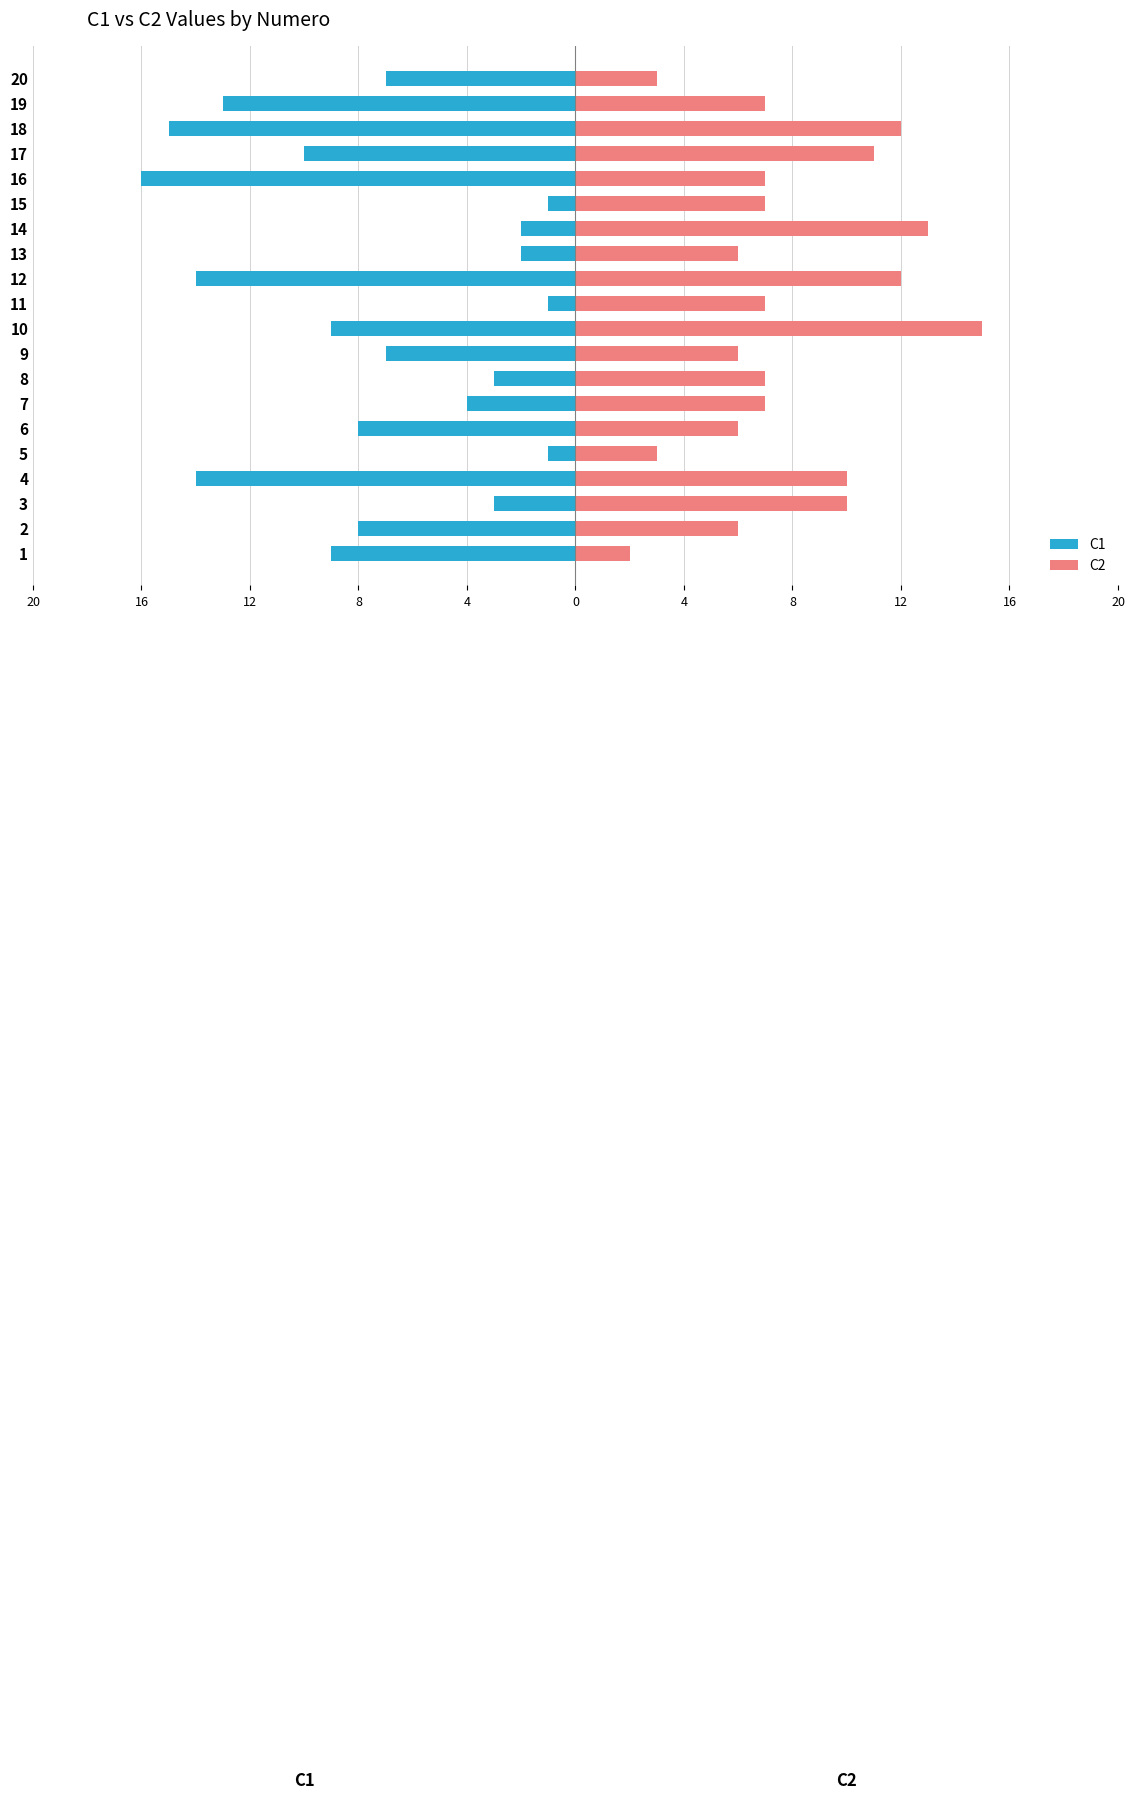

What value does the C2 series have at 18, to the nearest 10?

10